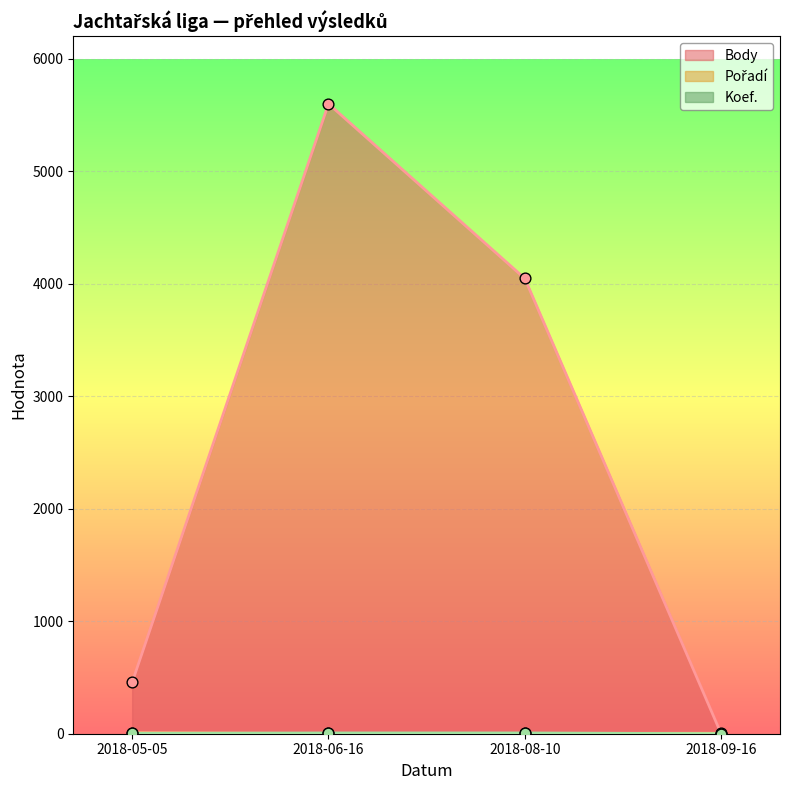

Which series contains the lowest Y value?

Body